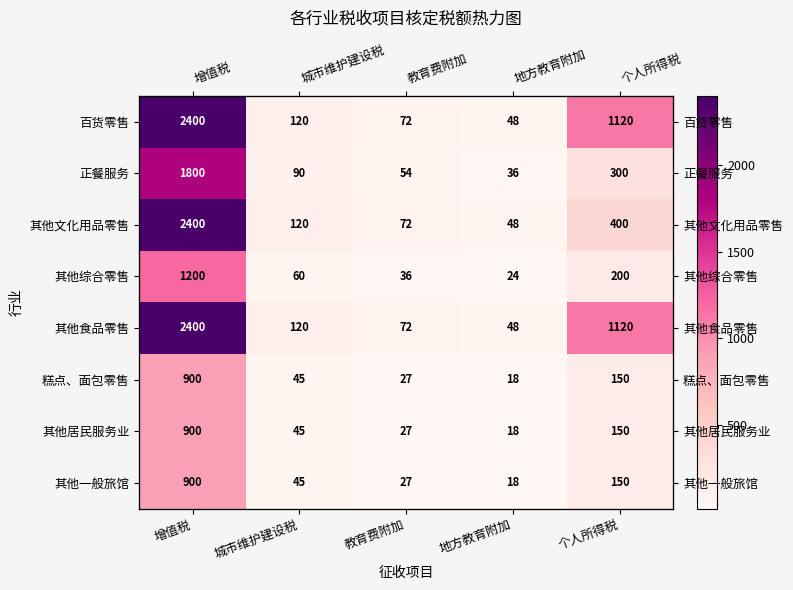

Which has a higher value, 城市维护建设税 or 地方教育附加?

城市维护建设税